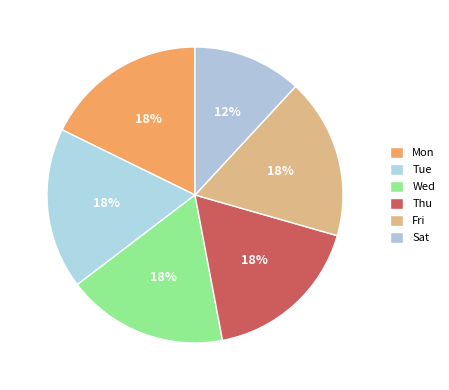

Rank the categories by value from highest to lowest.

Mon, Tue, Wed, Thu, Fri, Sat